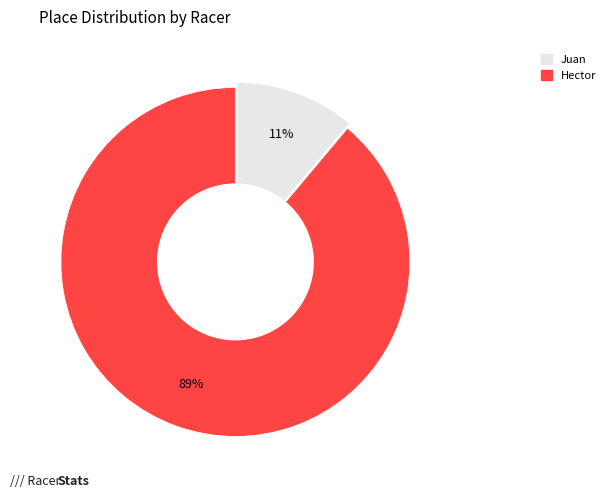

To the nearest percent, what is the average slice percentage?

50%